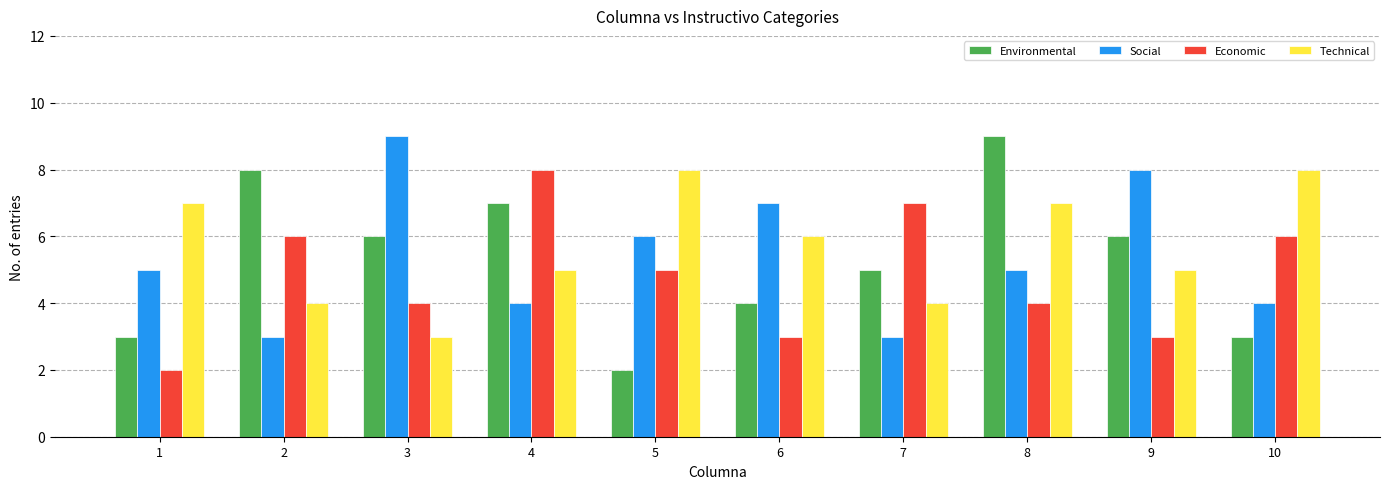

Count the number of data series in this chart.

4